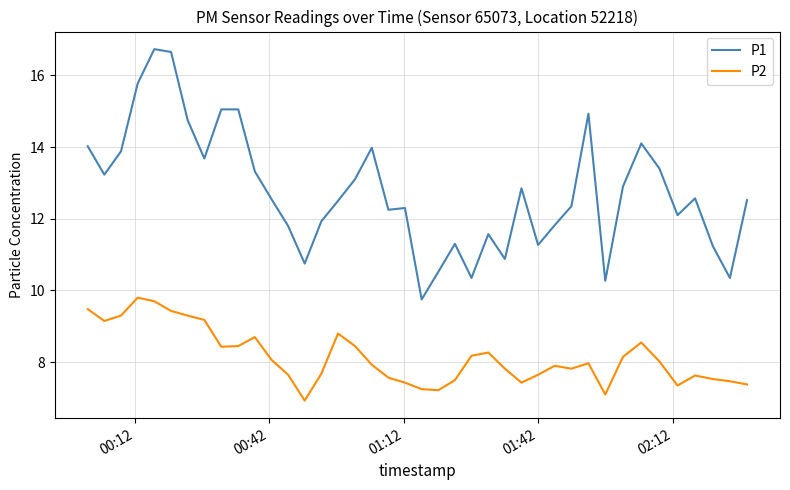

What is the difference between the maximum and minimum values in the P2 series?

2.9